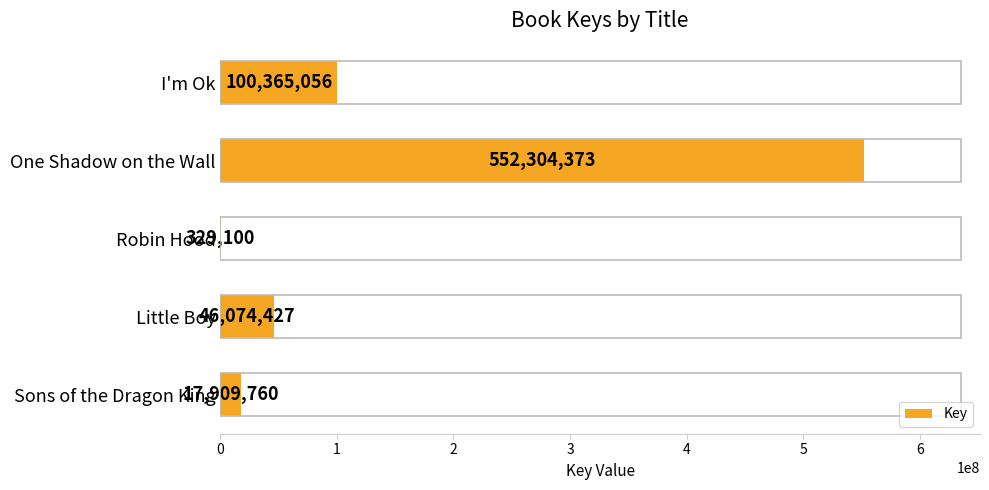

Which category has the highest value across all series?

One Shadow on the Wall